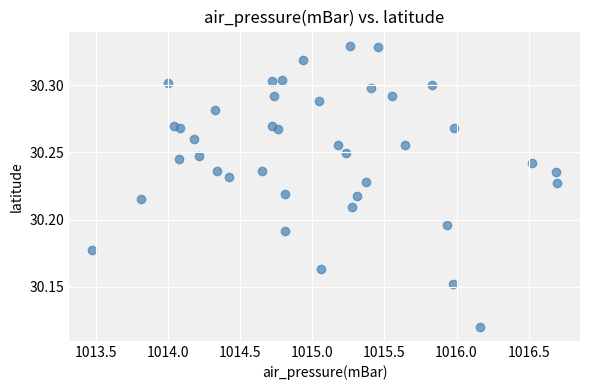

What is the range of X values (max minus min)?

3.2